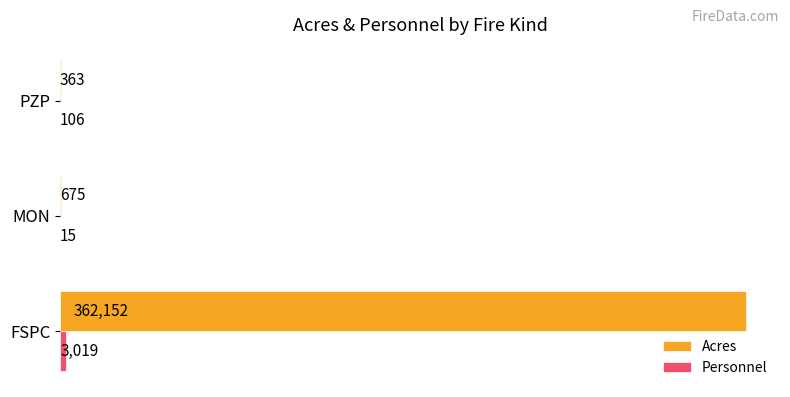

At which label is Acres closest to 181257?

MON